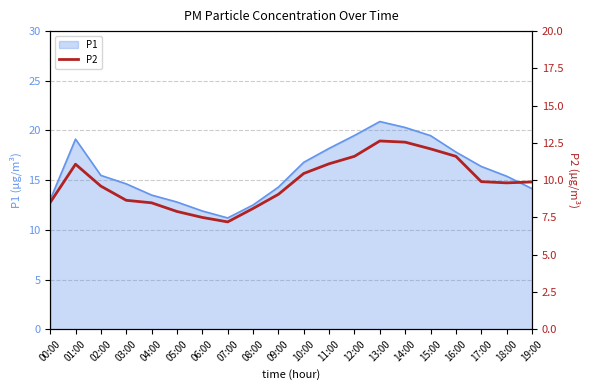

What is the difference between the second highest and second lowest values?

5.1